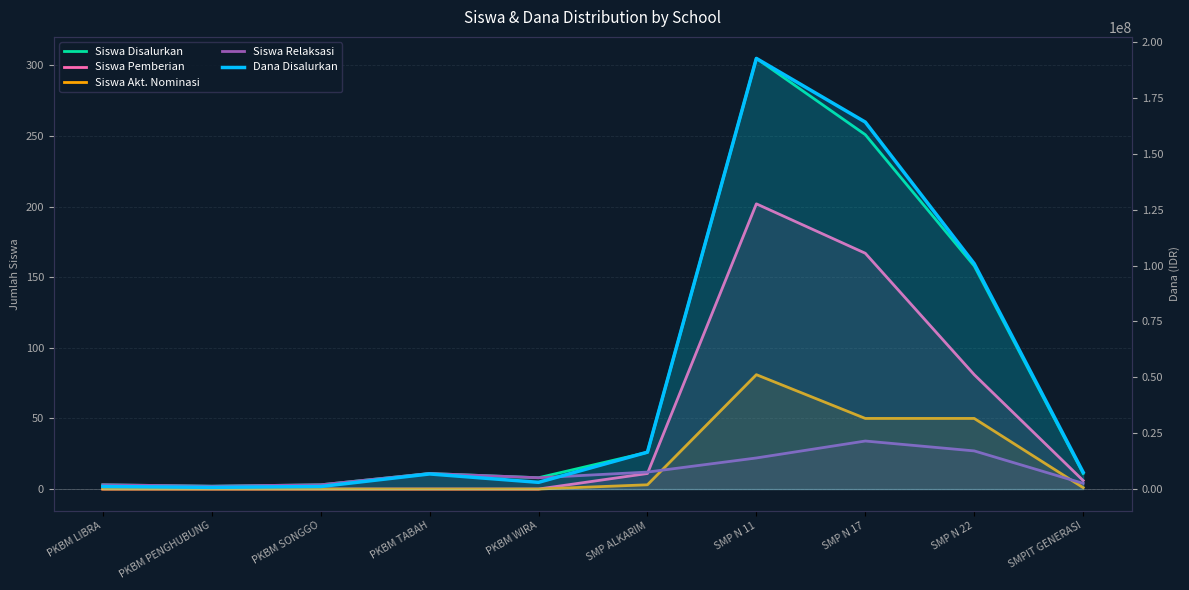

In Siswa Relaksasi, how many points are lower than both neighbors (excluding endpoints)?

2